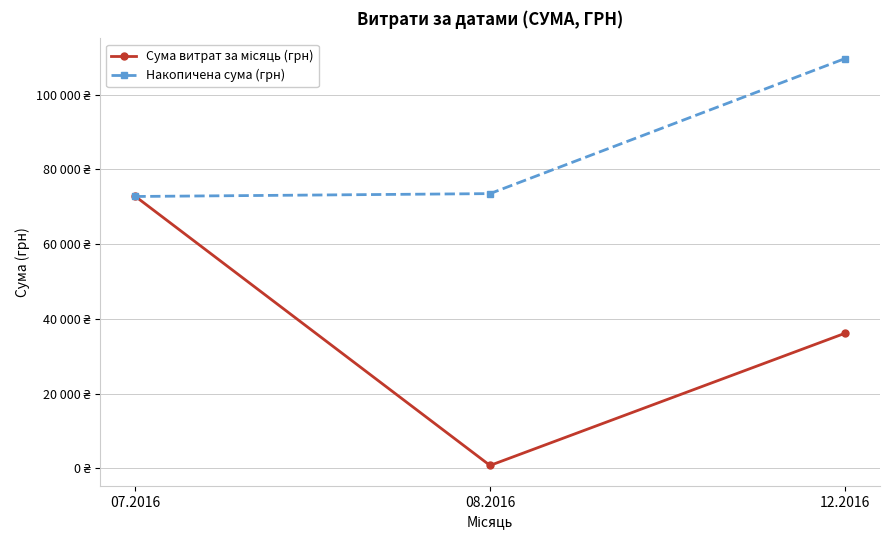

Between 07.2016 and 08.2016, which series saw the biggest shift?

Сума витрат за місяць (грн)